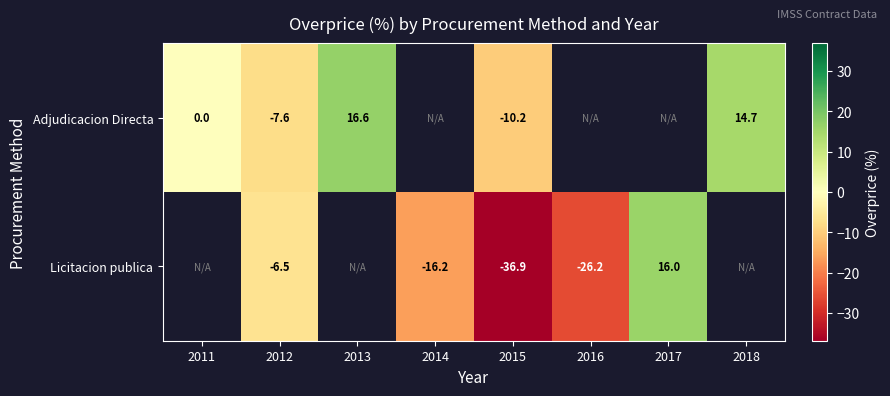

Which has a higher value, 2011 or 2013?

2013